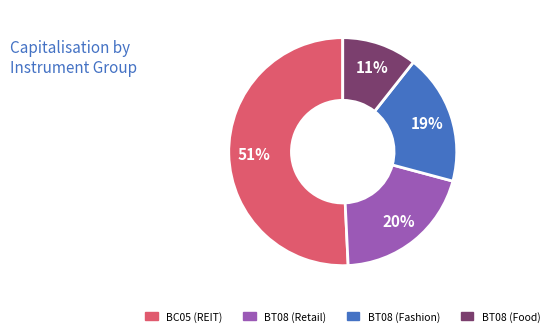

Is there any slice that represents more than half of the pie?

Yes